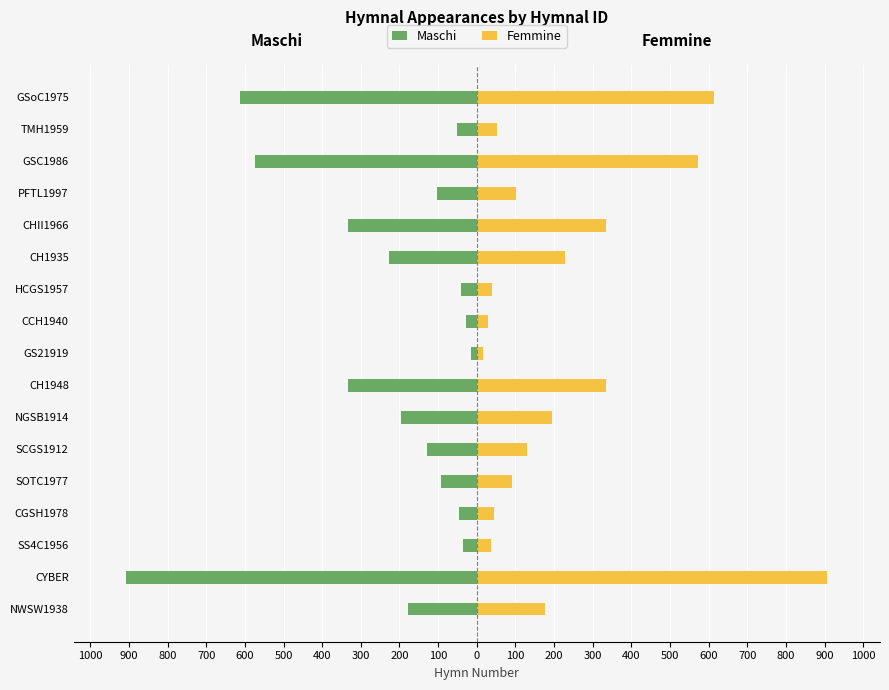

True or false: Maschi has a value of -173 at PFTL1997.

False